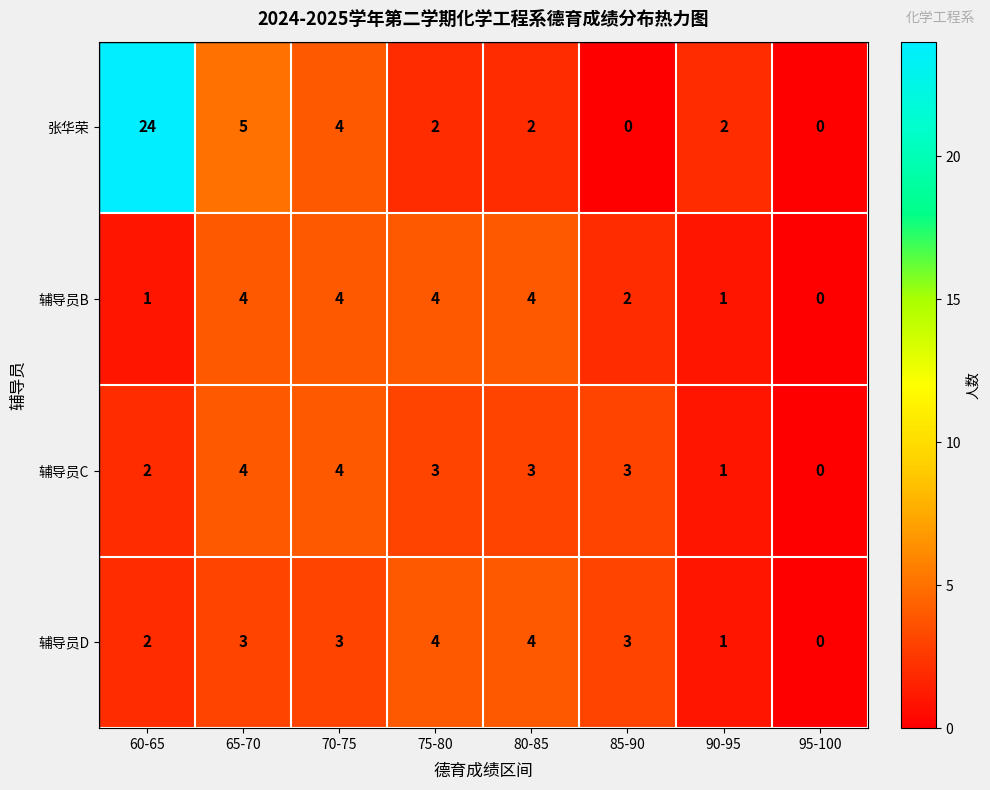

What is the difference between the second highest and second lowest values in the 辅导员C series?

3